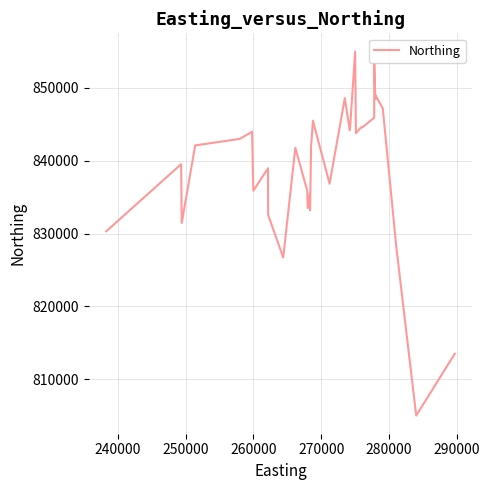

What is the greatest value displayed?

855000